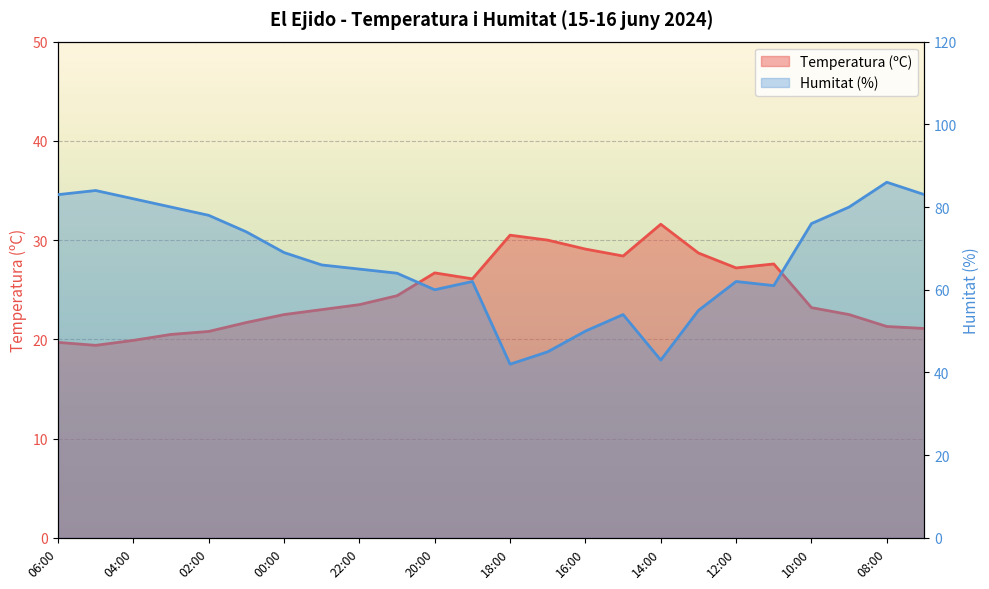

Between 17:00 and 05:00, which is larger?

17:00